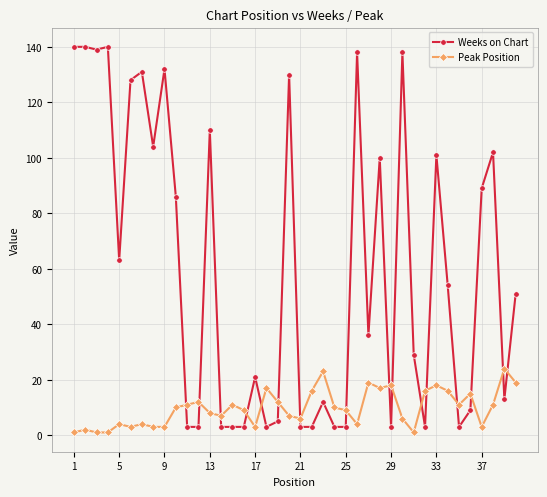

Which series has the largest range (max minus min)?

Weeks on Chart